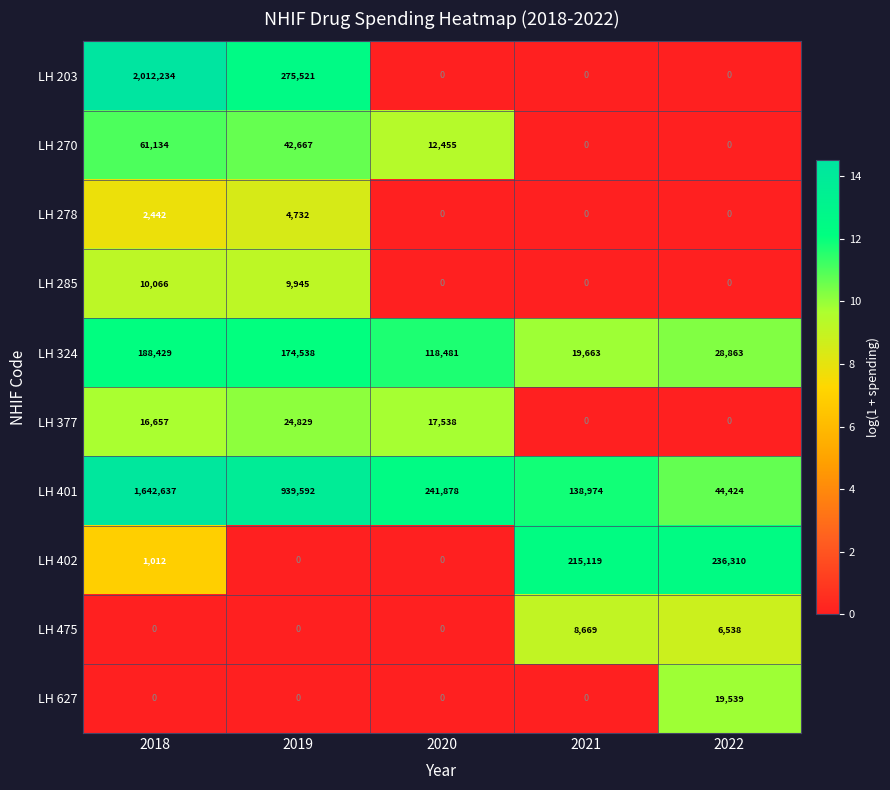

Where is LH 377 nearest to the value 12414?

2018